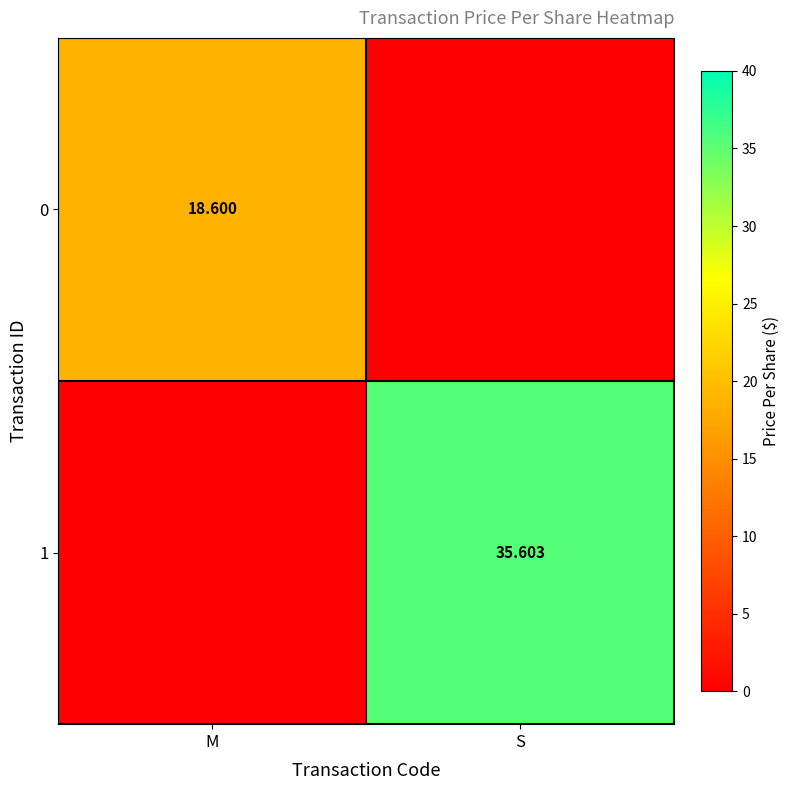

What is the approximate value of 1 at S?

35.6